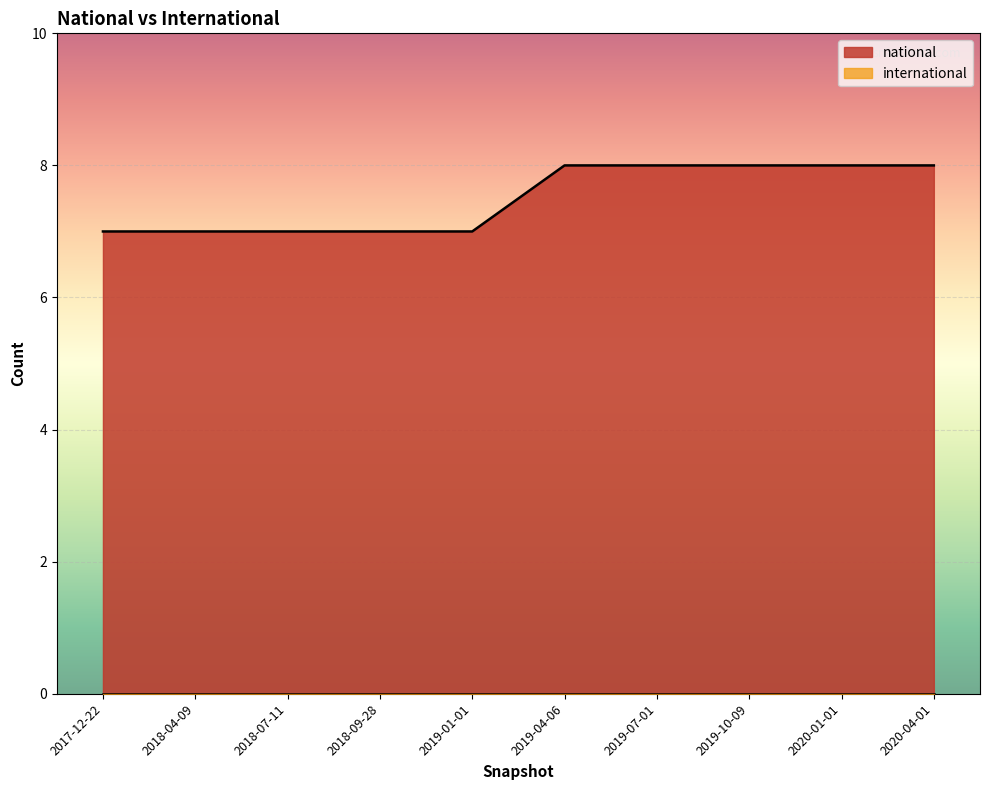

Reading left to right, transcribe all the data shown in this chart.

national: 2019-07-01=8	2019-01-01=7	2019-10-09=8	2019-04-06=8	2018-09-28=7	2018-07-11=7	2017-12-22=7	2020-04-01=8	2020-01-01=8	2018-04-09=7
international: 2019-07-01=0	2019-01-01=0	2019-10-09=0	2019-04-06=0	2018-09-28=0	2018-07-11=0	2017-12-22=0	2020-04-01=0	2020-01-01=0	2018-04-09=0